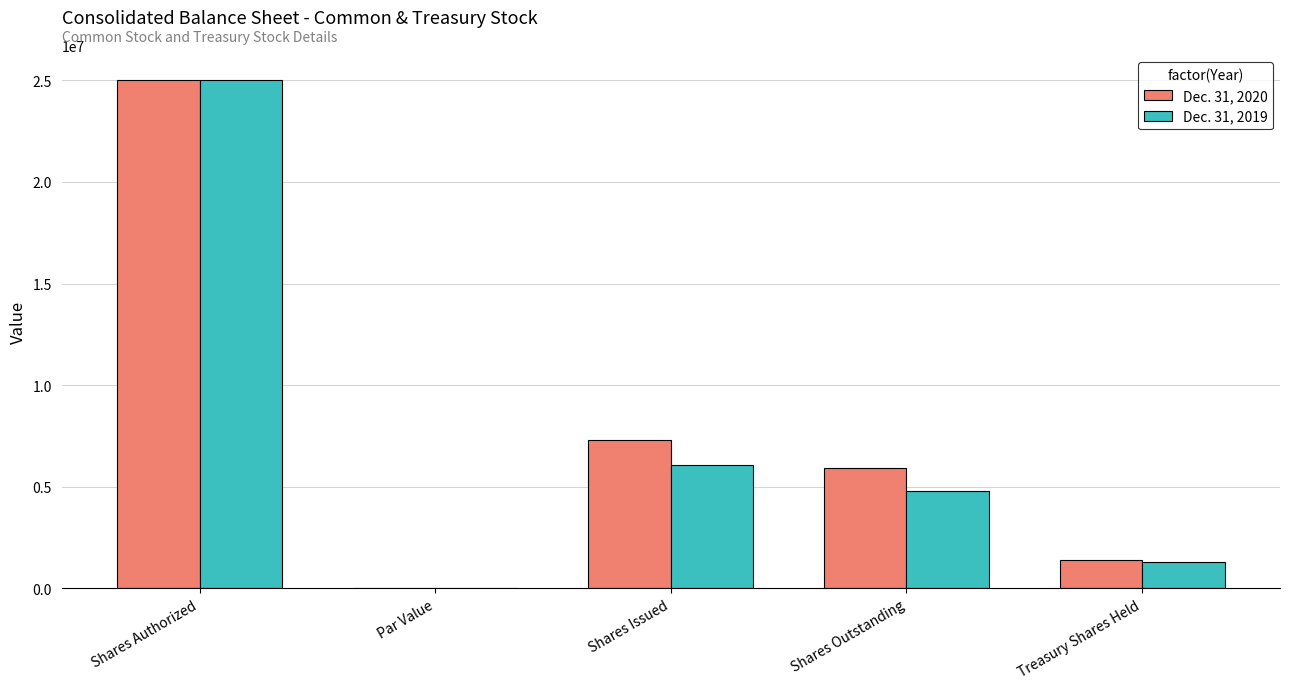

At which category is the sum across all series the highest?

Shares Authorized